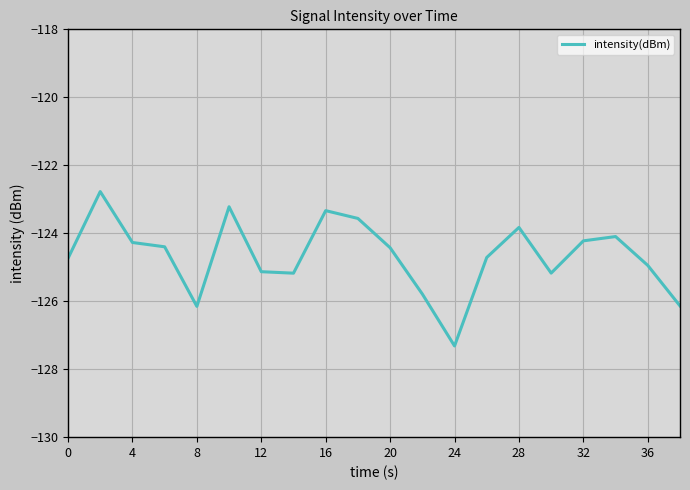

What is the difference between the maximum and minimum values?

4.5